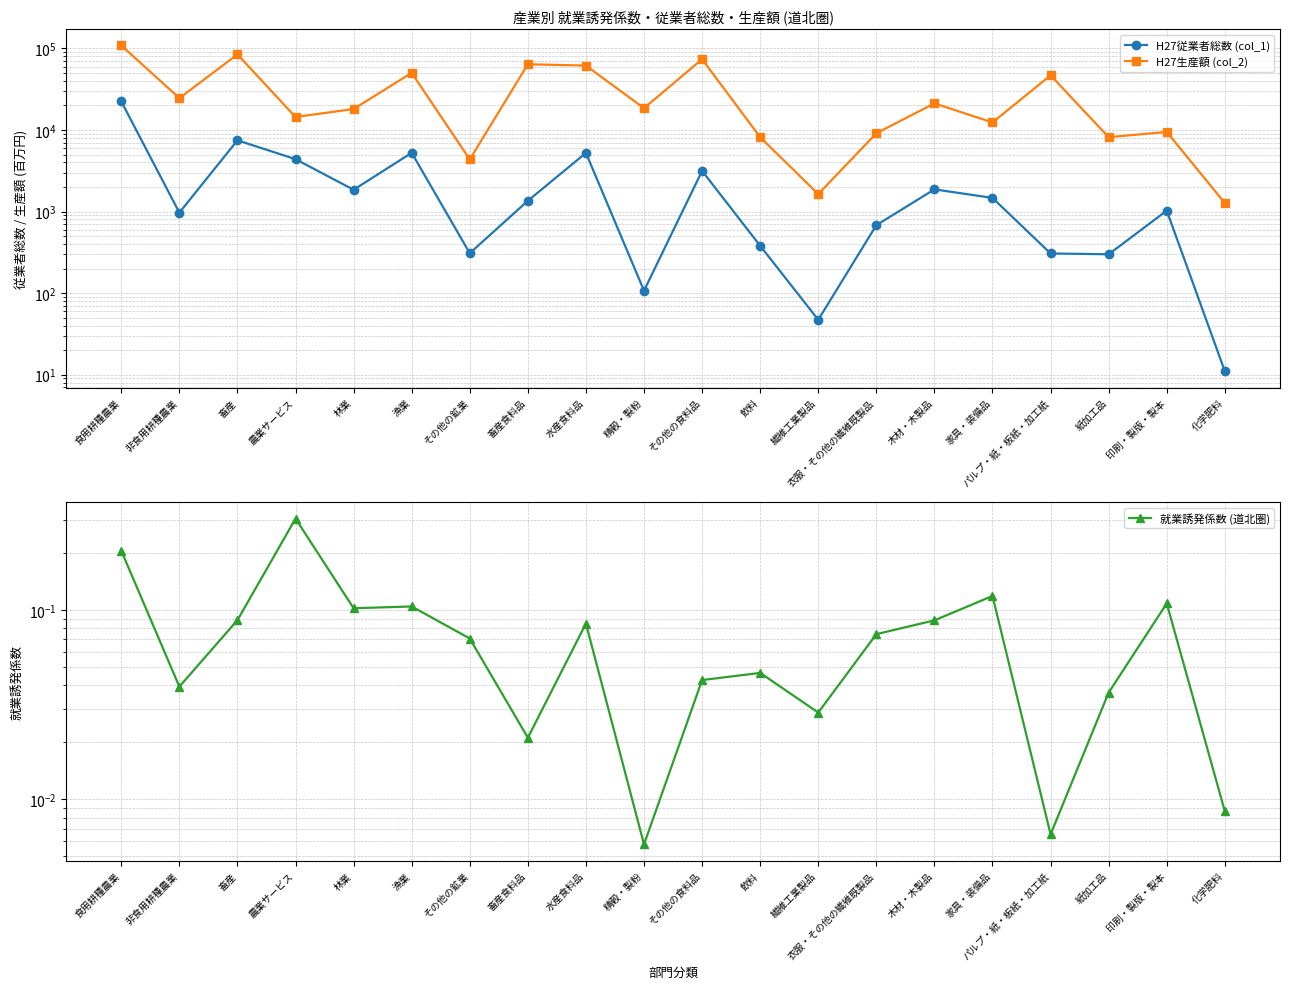

Is this an area chart (filled region under the line)?

No